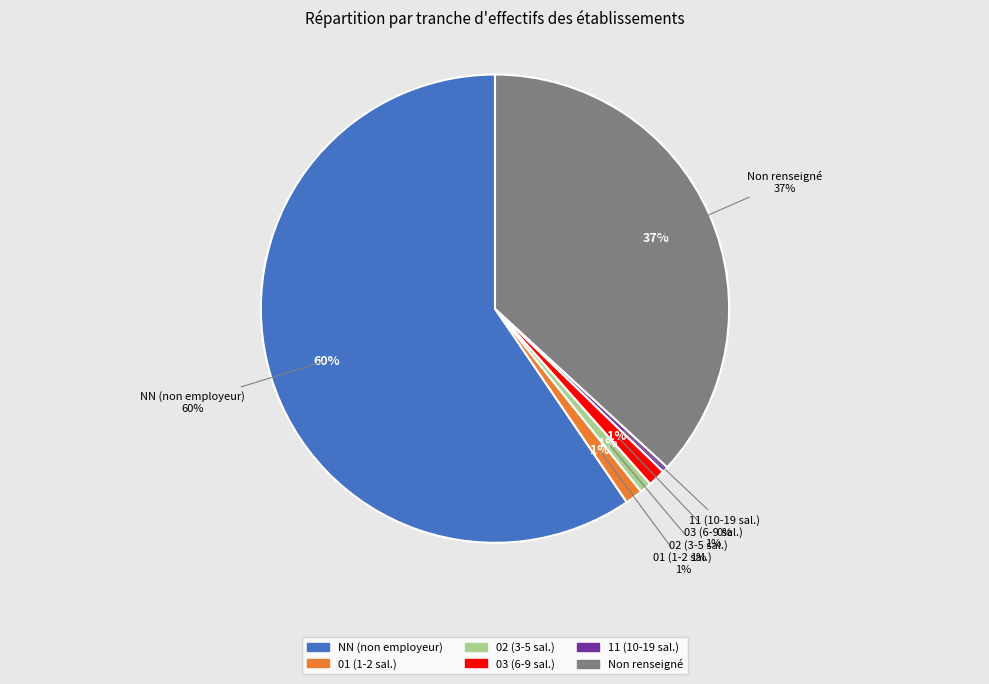

The 03 slice represents 11% of the pie. True or false?

False